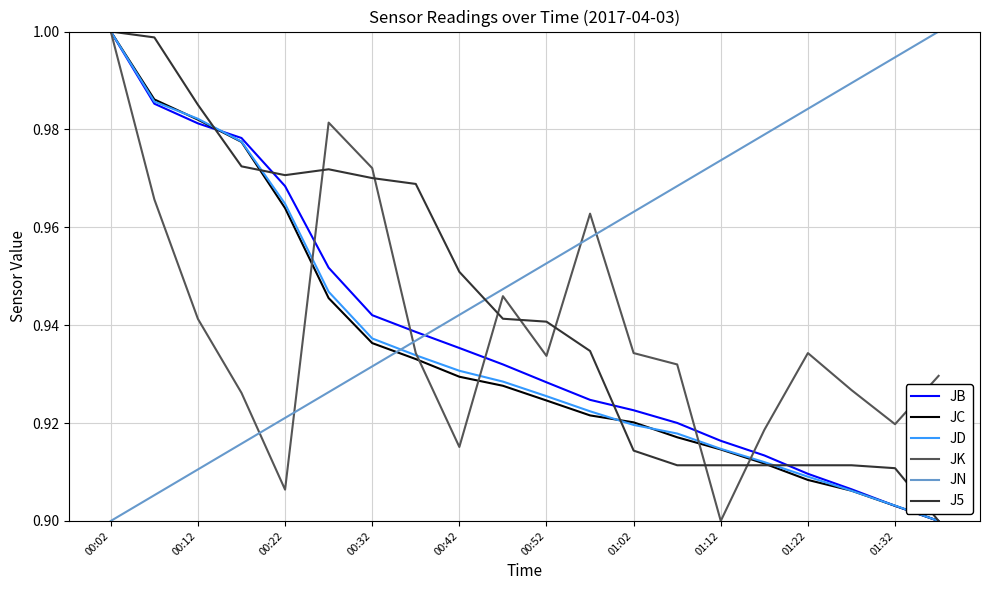

At how many categories does at least one series exceed 0?

20